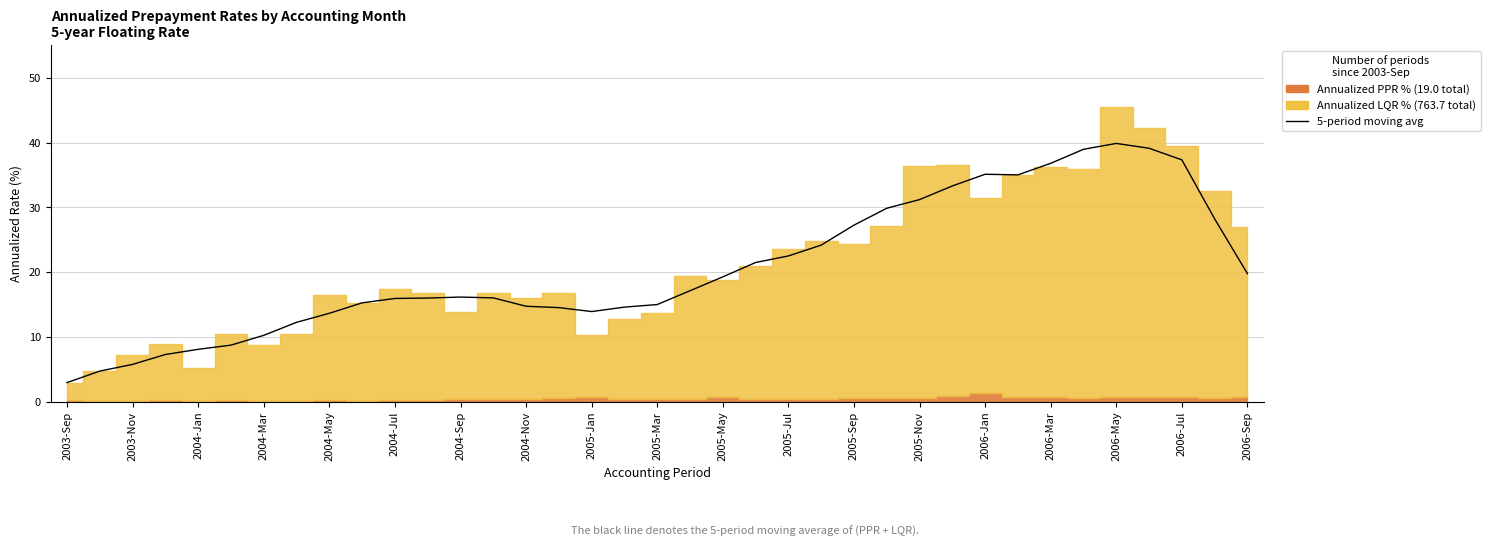

Rank the series by their average value, from highest to lowest.

Annualized LQR %, Annualized PPR %